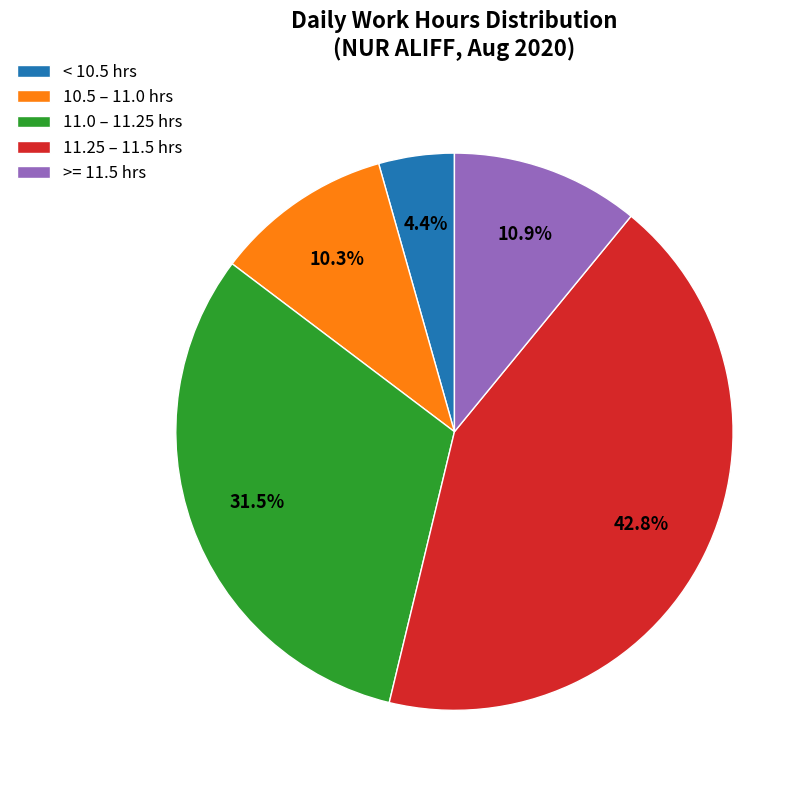

To the nearest percent, what is the difference between the largest and smallest slice percentages?

38%